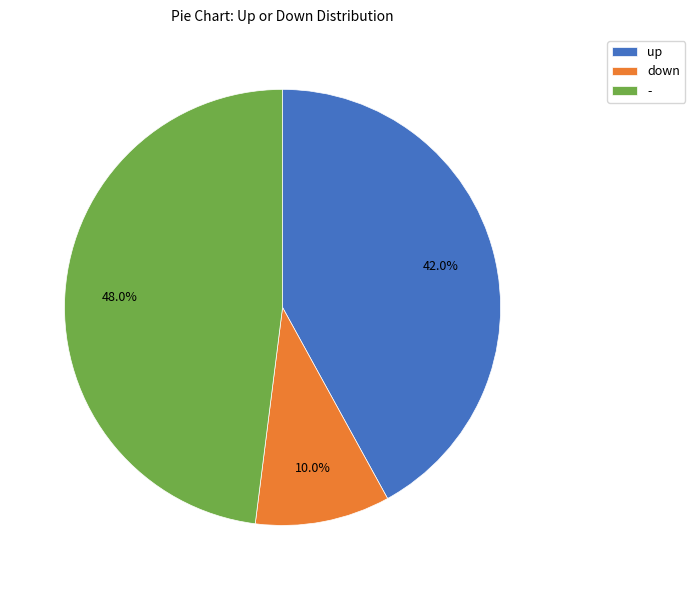

To the nearest percent, what is the difference between the - and up slice percentages?

6%